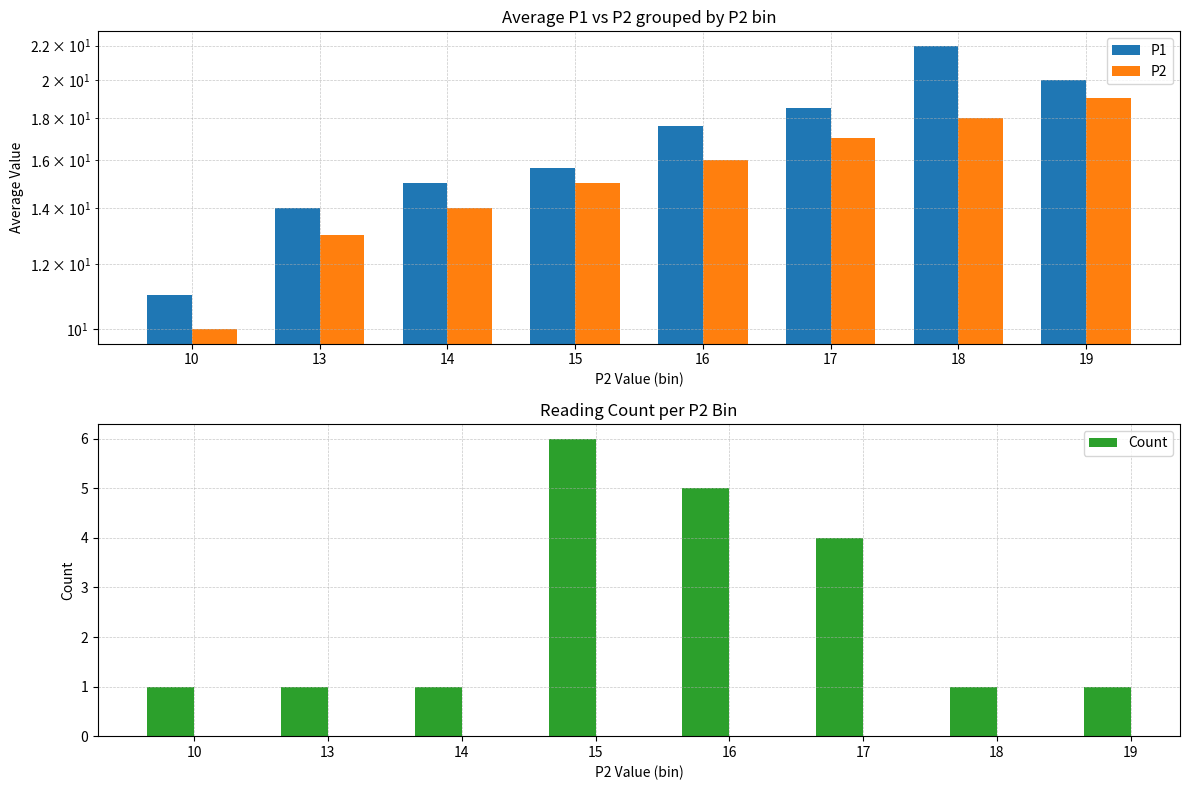

The value of P2 at 14 is 24.3. True or false?

False